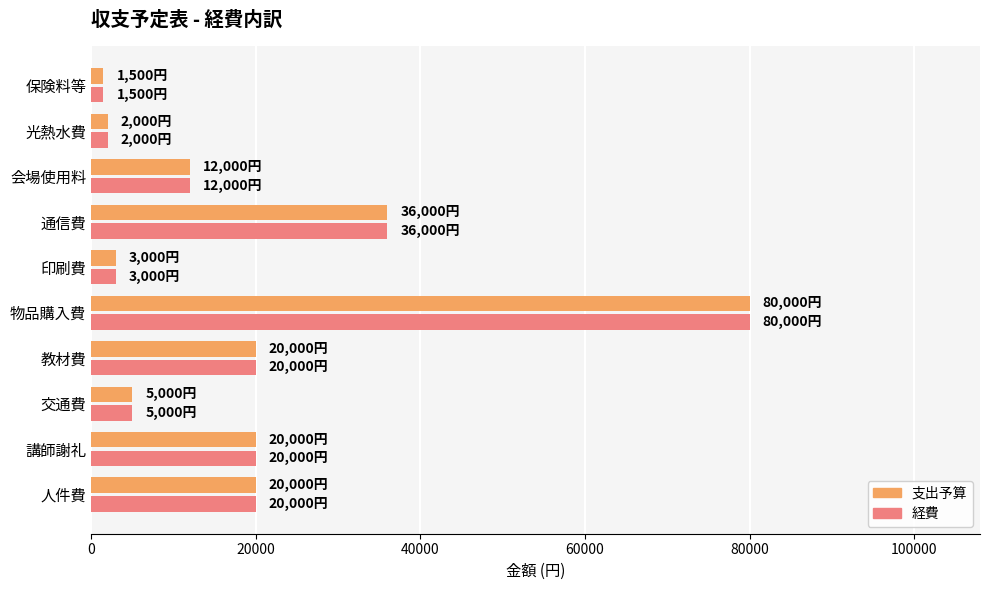

The 支出予算 series shows 7044 at 講師謝礼. True or false?

False